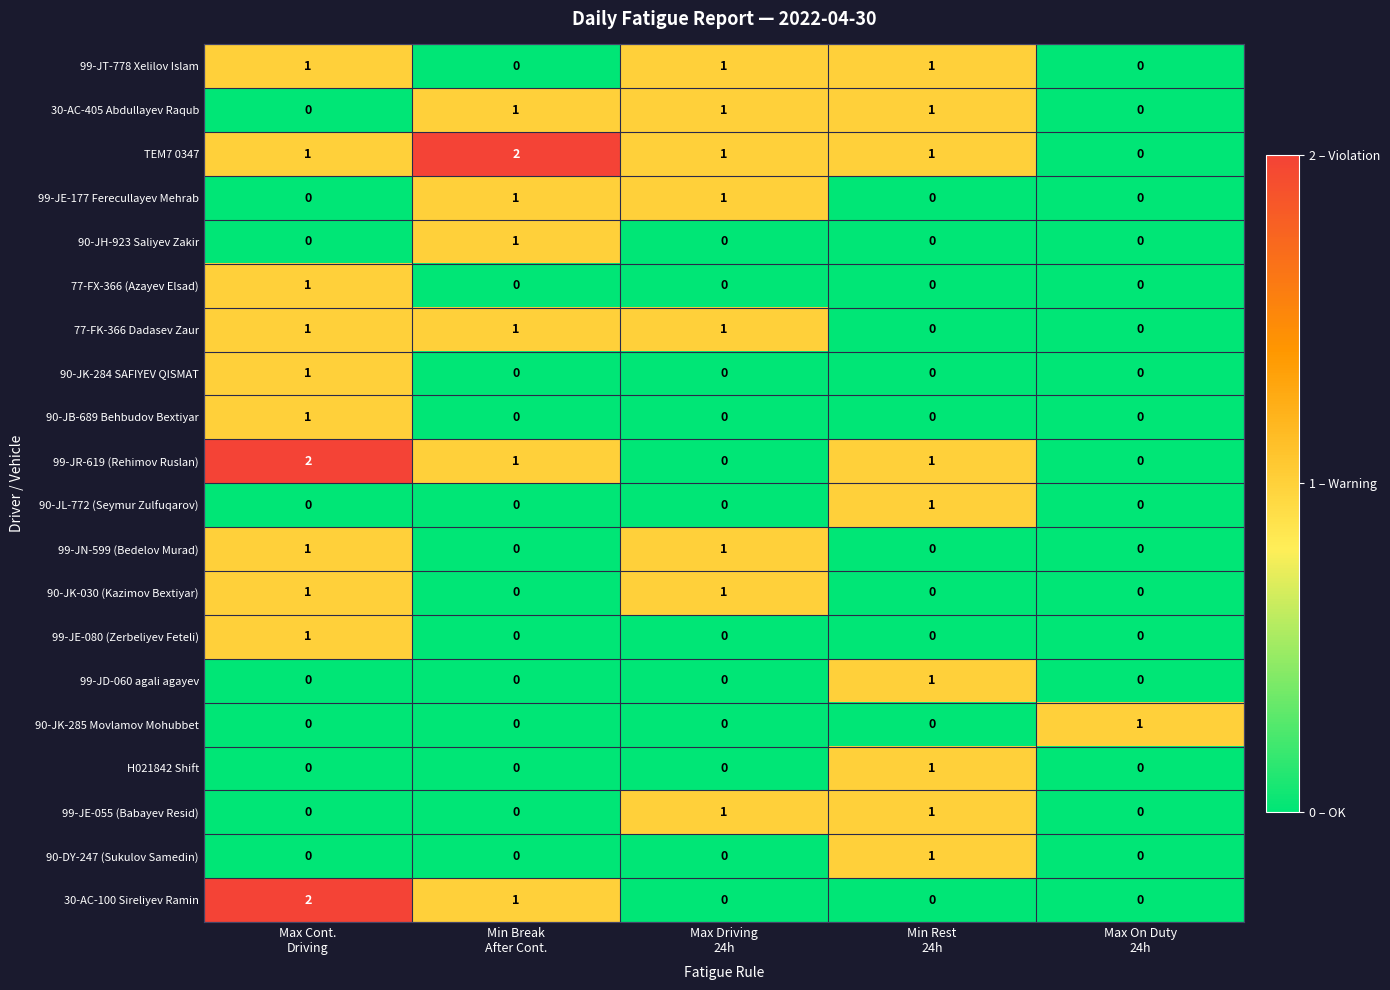

How many 99-JD-060 agali agayev values are between 0 and 1?

5